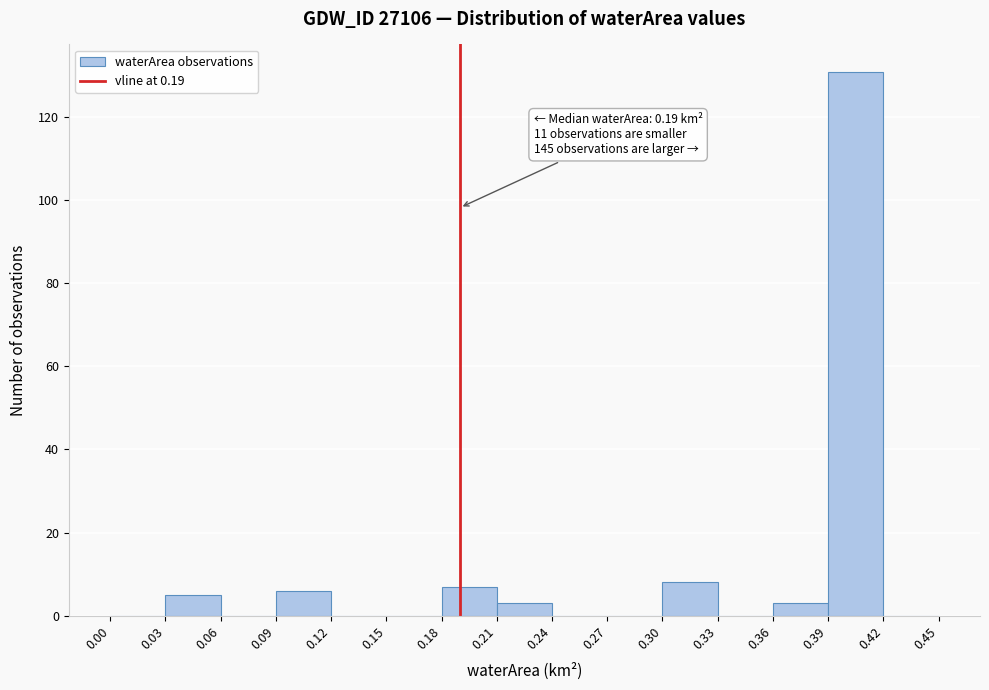

Which range on the x-axis has the tallest bar?

0.39 to 0.42